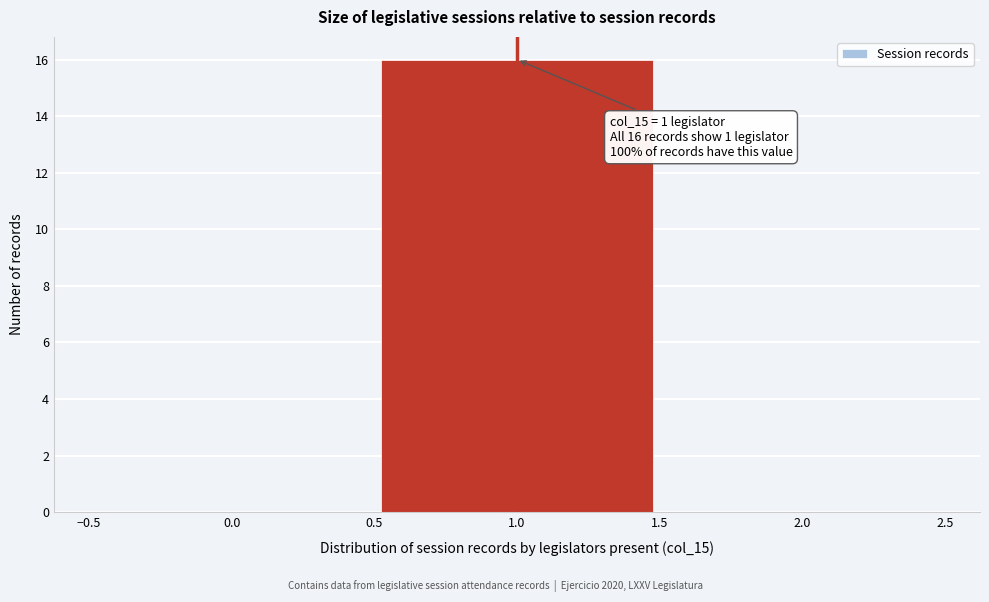

Over which range of the x-axis is the bar tallest?

0.5 to 1.5